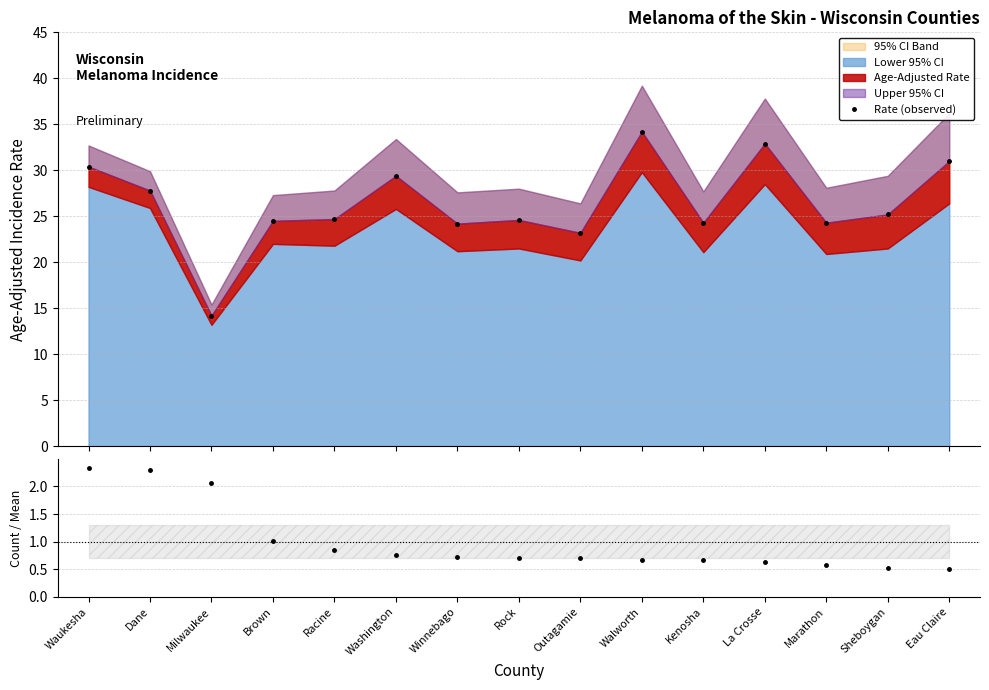

At how many categories does at least one series exceed 17?

14